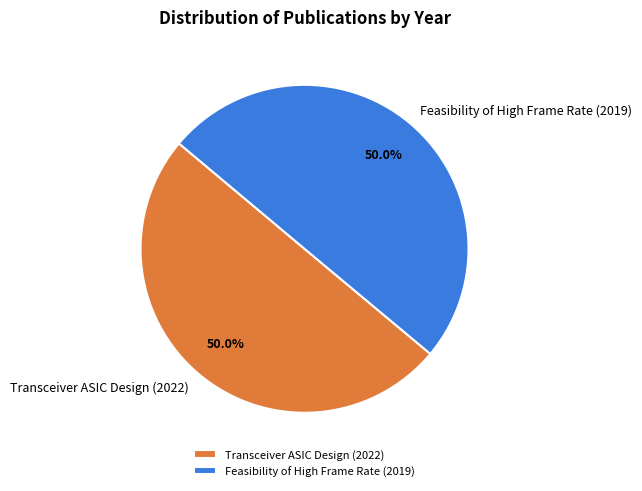

Combined, what portion of the pie is Transceiver ASIC Design (2022) and Feasibility of High Frame Rate (2019)?

100.0%